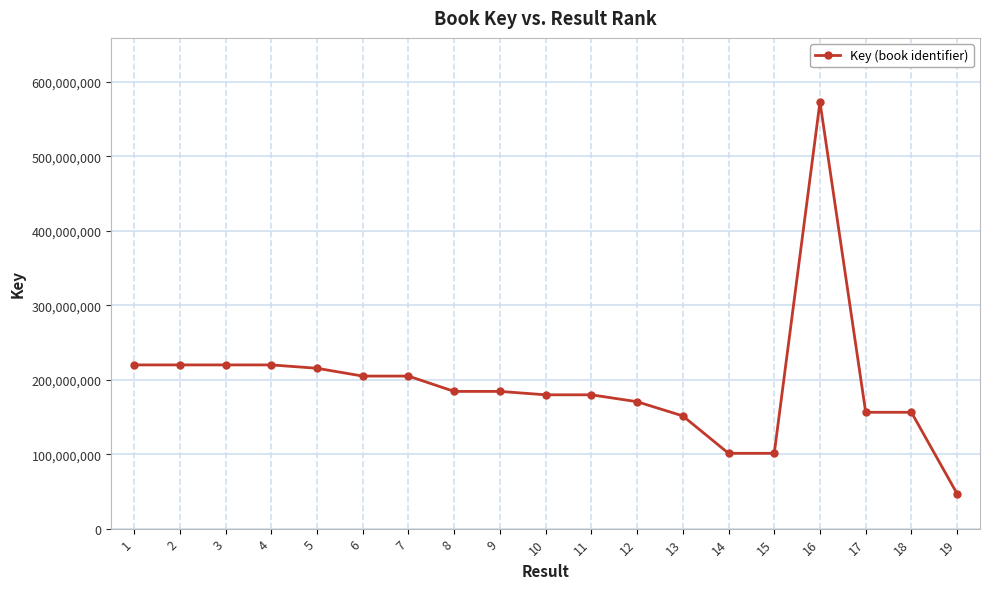

Between 15 and 5, which is larger?

5